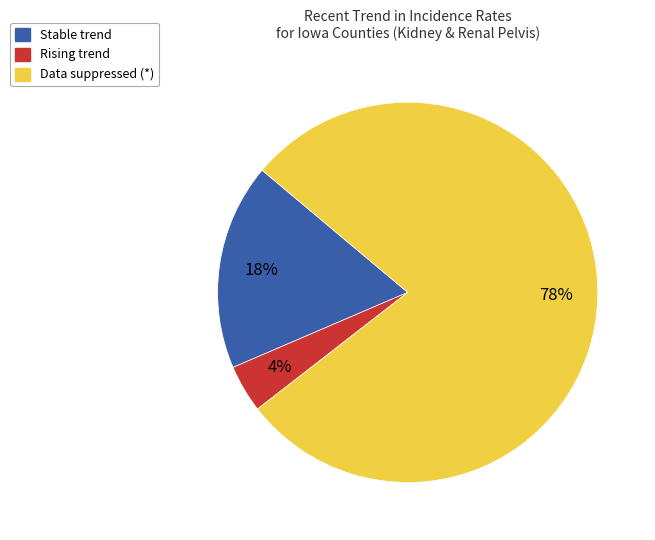

To the nearest percent, what is the difference between the largest and smallest slice percentages?

74%